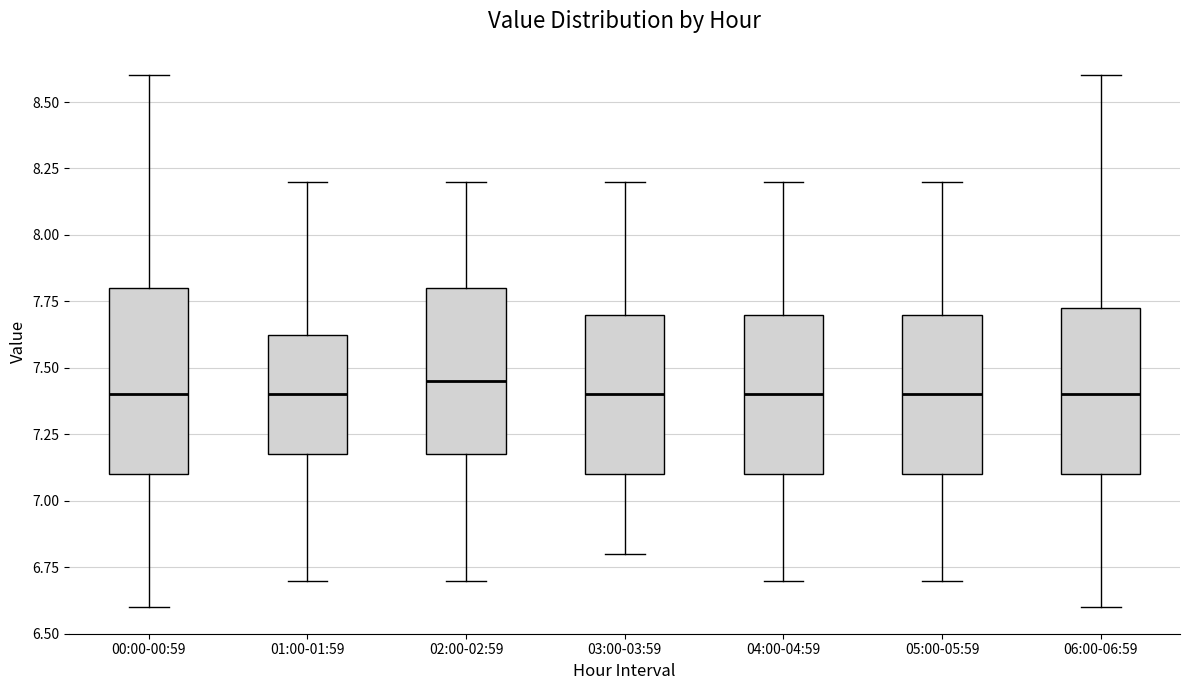

Reading left to right, read every box against the y-axis: the position of its median line, the range the box covers, and the ends of its whiskers. The values are not printed on the chart, so give them approximately, as read against the axis.

00:00-00:59: median 7.40, box 7.10 to 7.80, whiskers 6.60 to 8.60
01:00-01:59: median 7.40, box 7.20 to 7.65, whiskers 6.70 to 8.20
02:00-02:59: median 7.45, box 7.20 to 7.80, whiskers 6.70 to 8.20
03:00-03:59: median 7.40, box 7.10 to 7.70, whiskers 6.80 to 8.20
04:00-04:59: median 7.40, box 7.10 to 7.70, whiskers 6.70 to 8.20
05:00-05:59: median 7.40, box 7.10 to 7.70, whiskers 6.70 to 8.20
06:00-06:59: median 7.40, box 7.10 to 7.75, whiskers 6.60 to 8.60